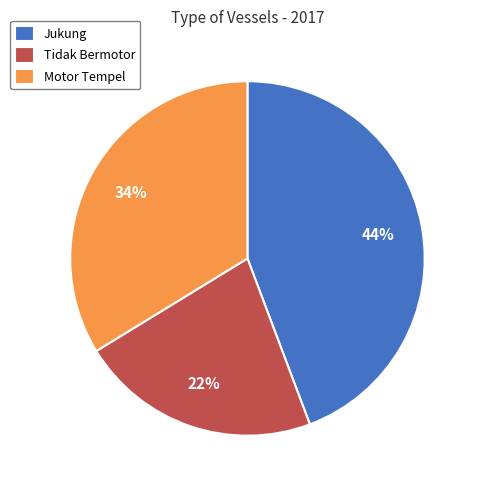

What is the smallest slice in the pie chart?

Tidak Bermotor